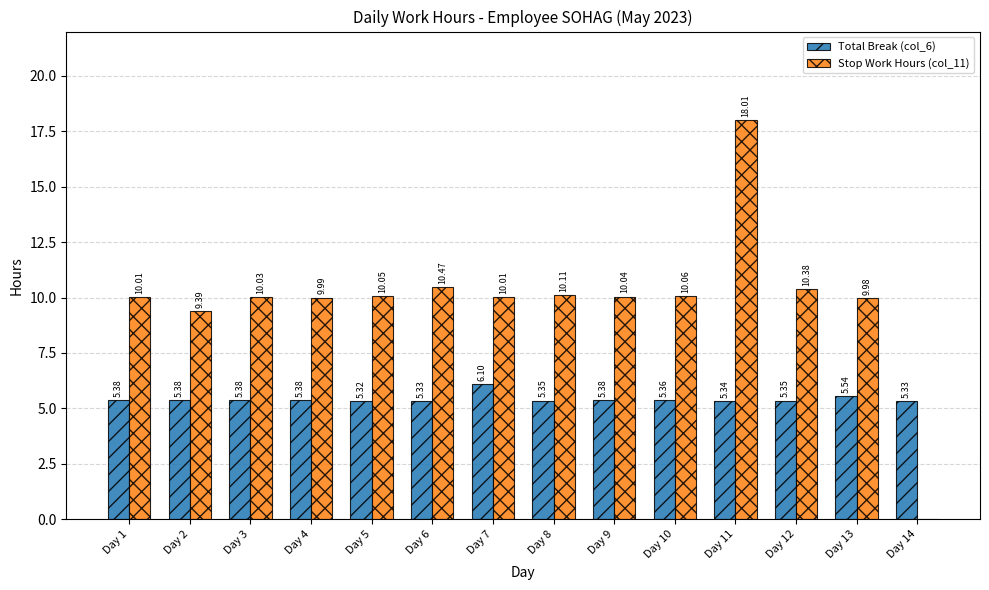

How many series are shown in this chart?

2